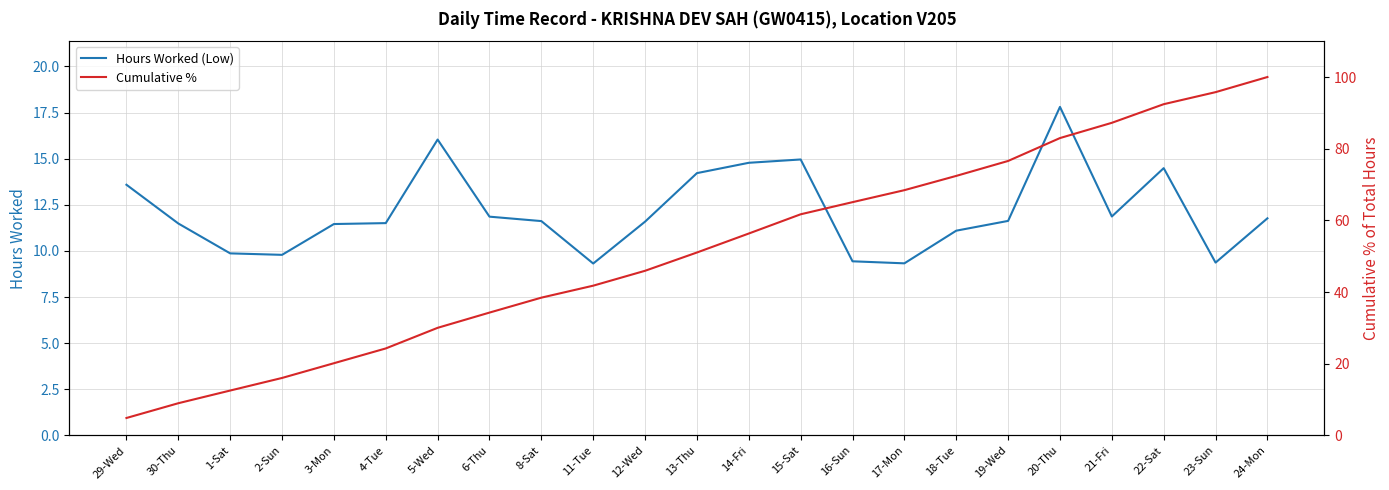

At 2-Sun, list the series in order from smallest to largest.

Hours Worked (Low), Cumulative %